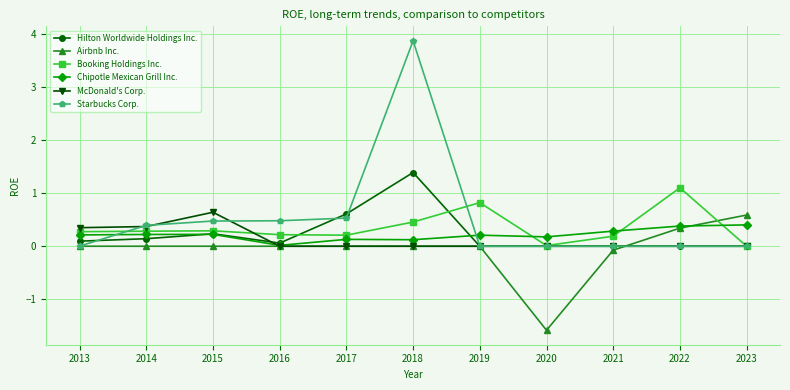

How many lines are shown in the chart?

6